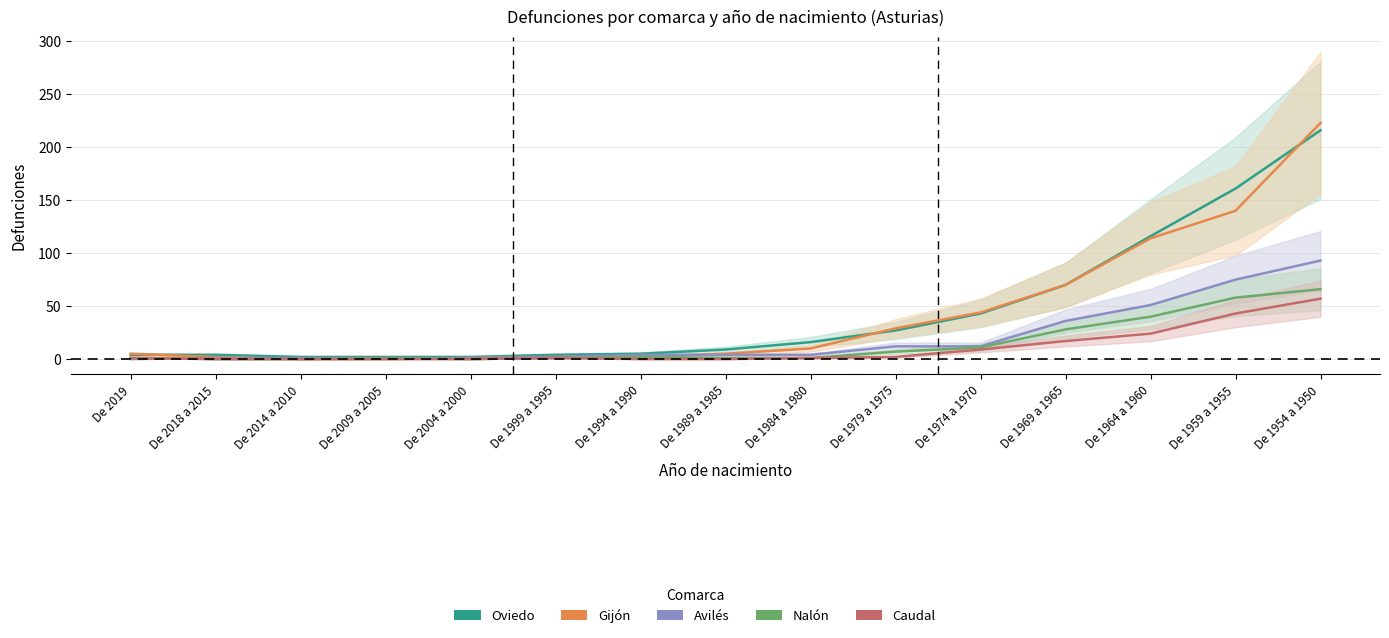

What is the maximum value for Nalón?

66